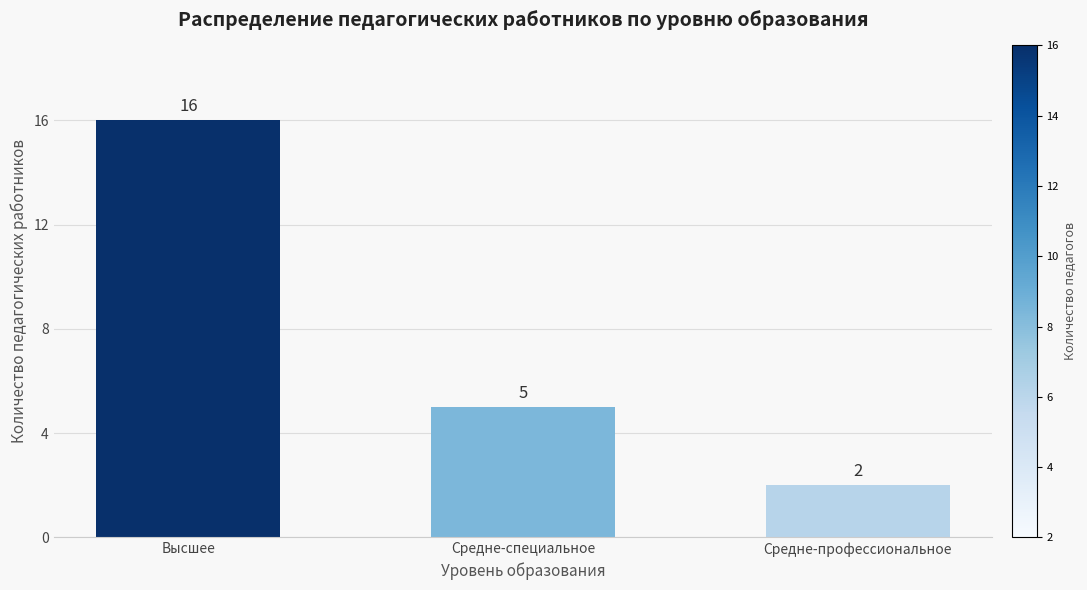

Reading left to right, list all the values displayed in this chart.

Высшее=16	Средне-специальное=5	Средне-профессиональное=2